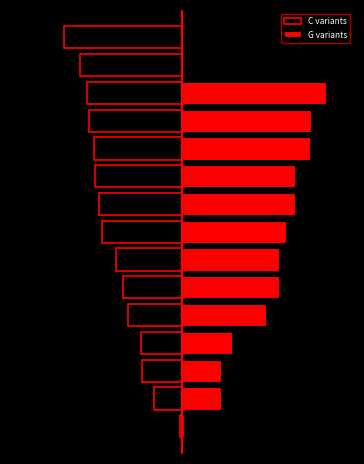

What is the average value of the G variants series?

5.3